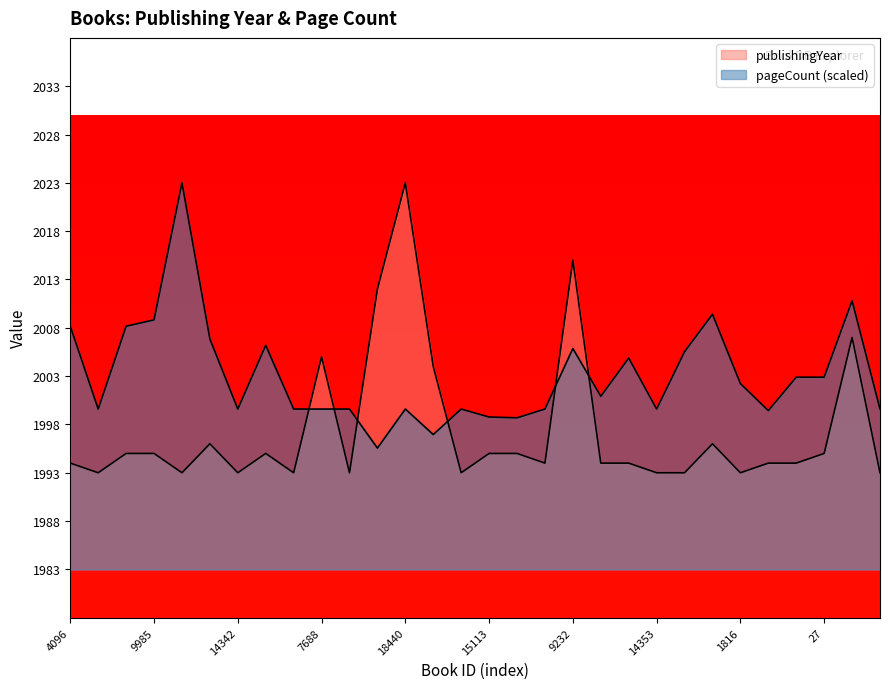

What is the total value across all series at 14344?

3992.6